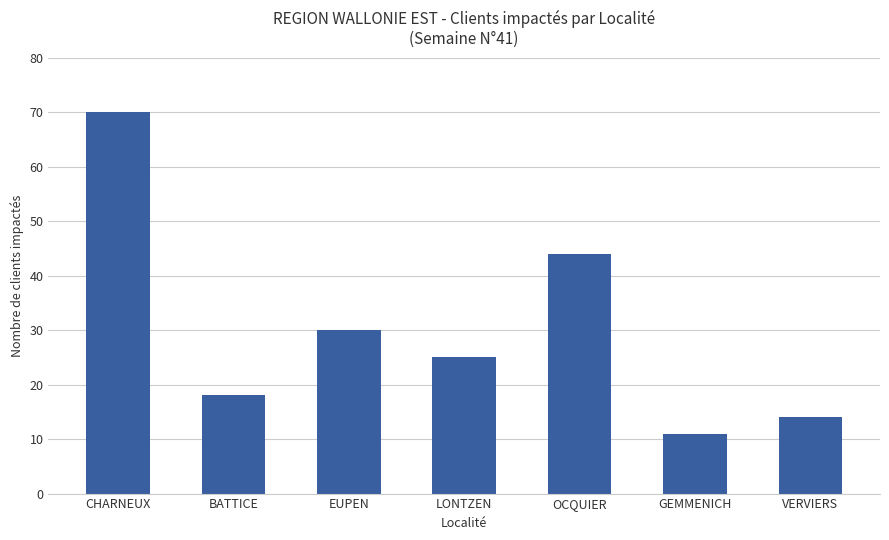

Read the value at VERVIERS, to the nearest 10.

10